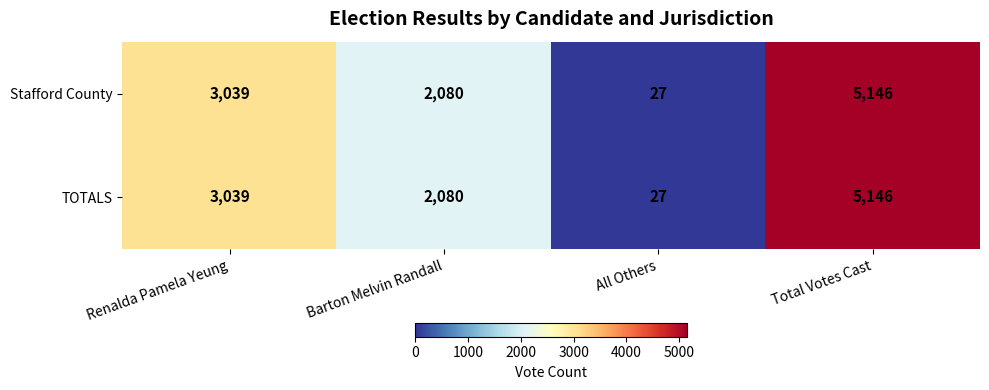

Count the number of data series in this chart.

2